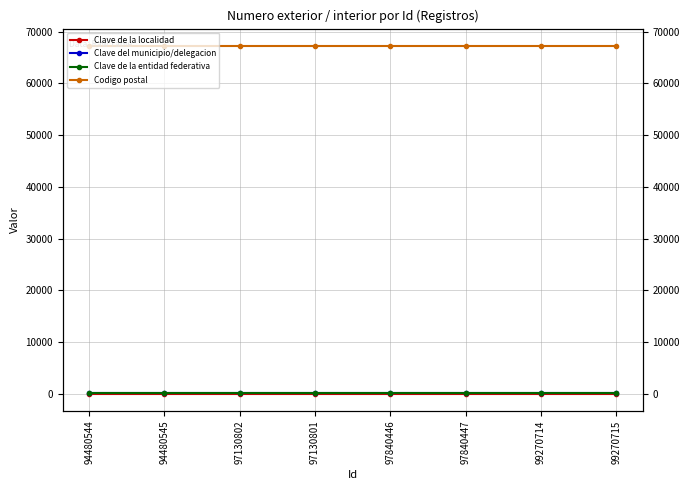

Which has a higher value, 97840446 or 97840447?

97840446